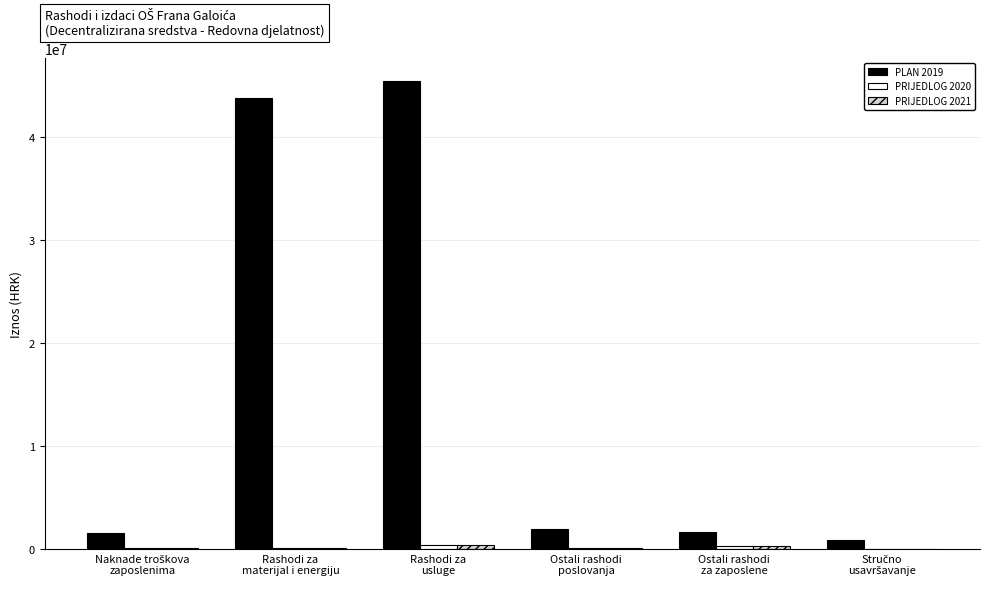

What is the maximum value shown in the chart?

45454065